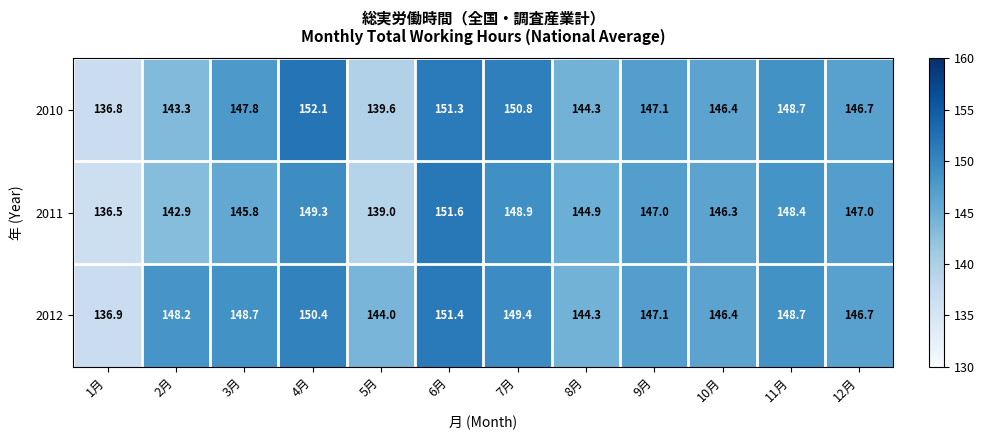

At which category is the sum across all series the highest?

6月